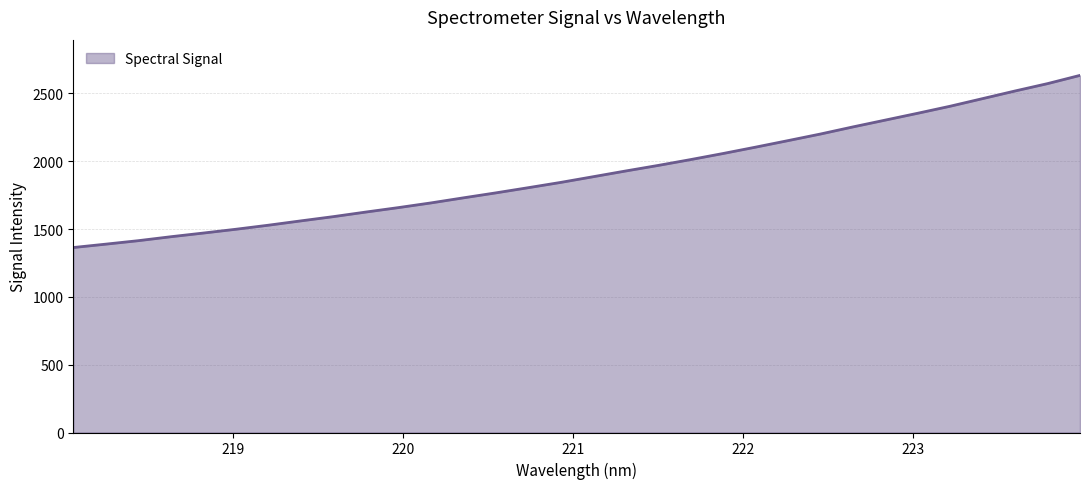

What is the minimum value shown in the chart?

1364.0